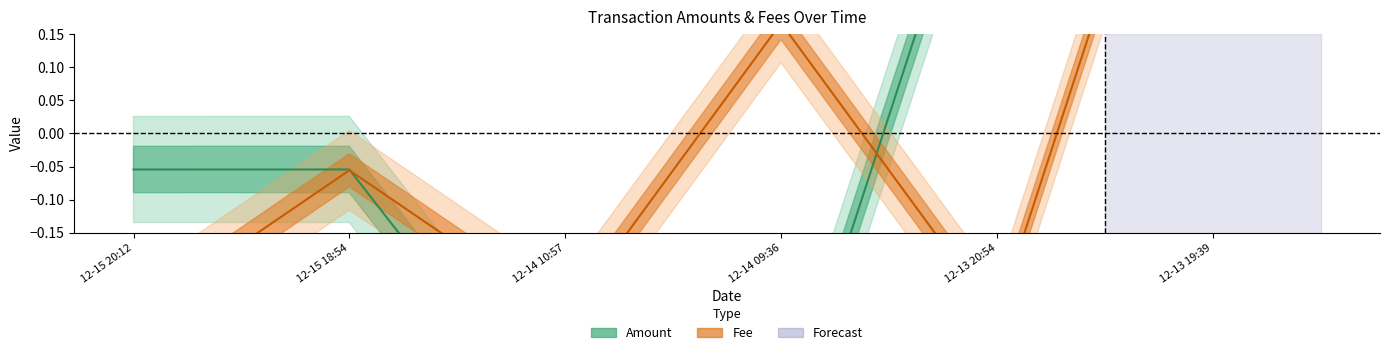

Where is Fee nearest to the value 0?

12-15 18:54